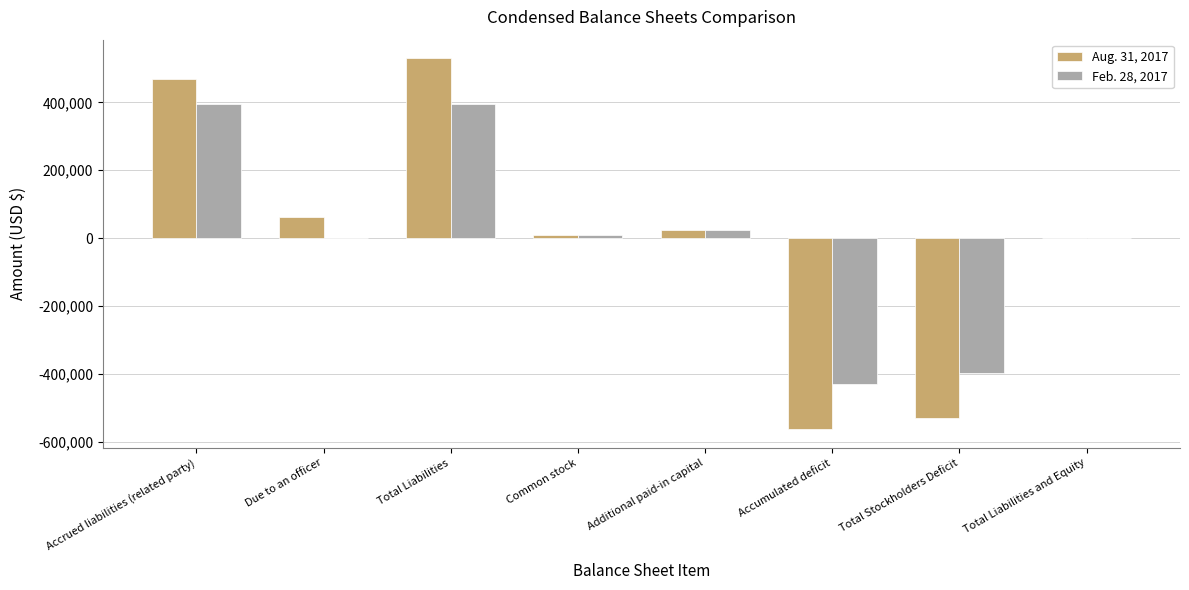

How many data points does each series have?

8